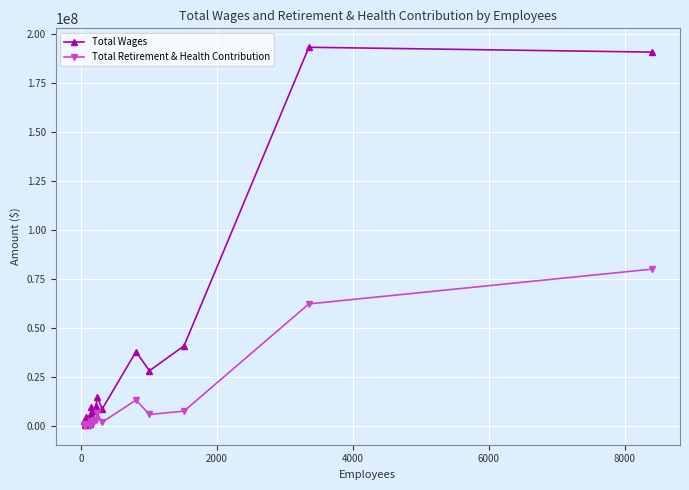

What is the value of the Total Retirement & Health Contribution point at the 17th from the left?

62402543.0